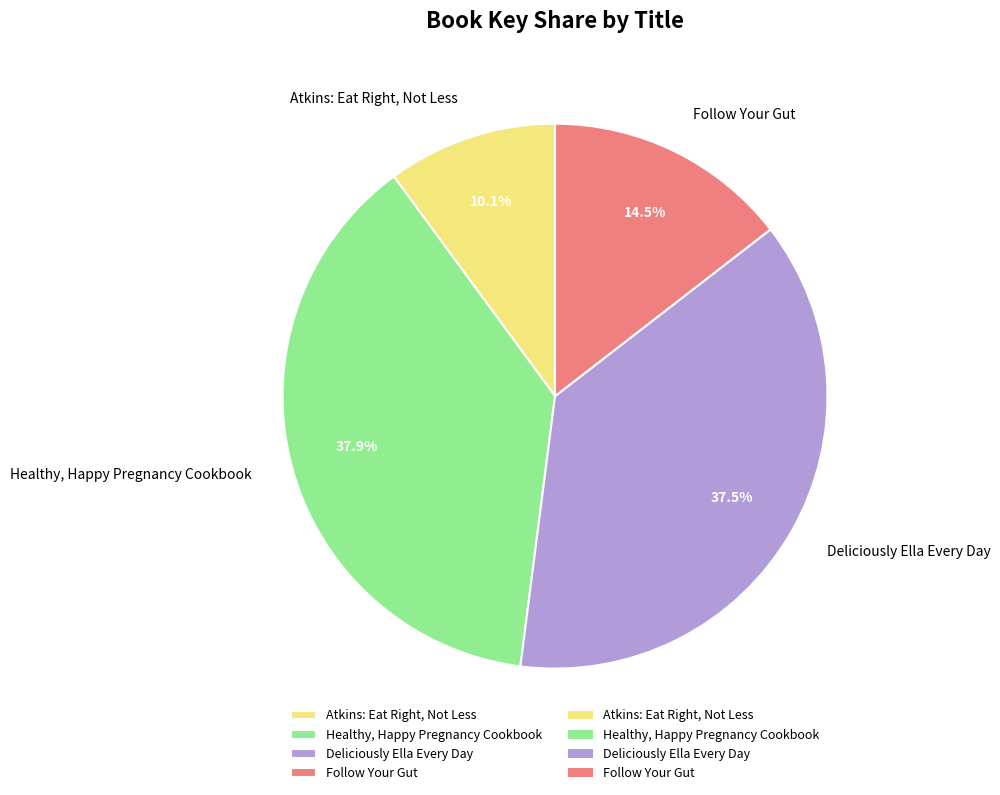

Which slice is the smallest?

Atkins: Eat Right, Not Less